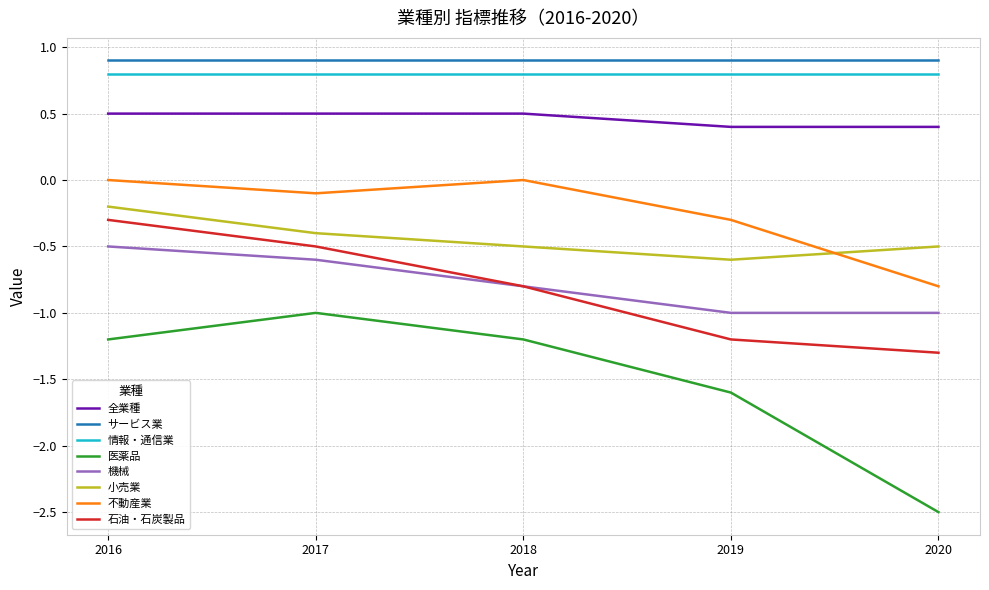

True or false: 機械 has a value of -0.3 at 2017.

False